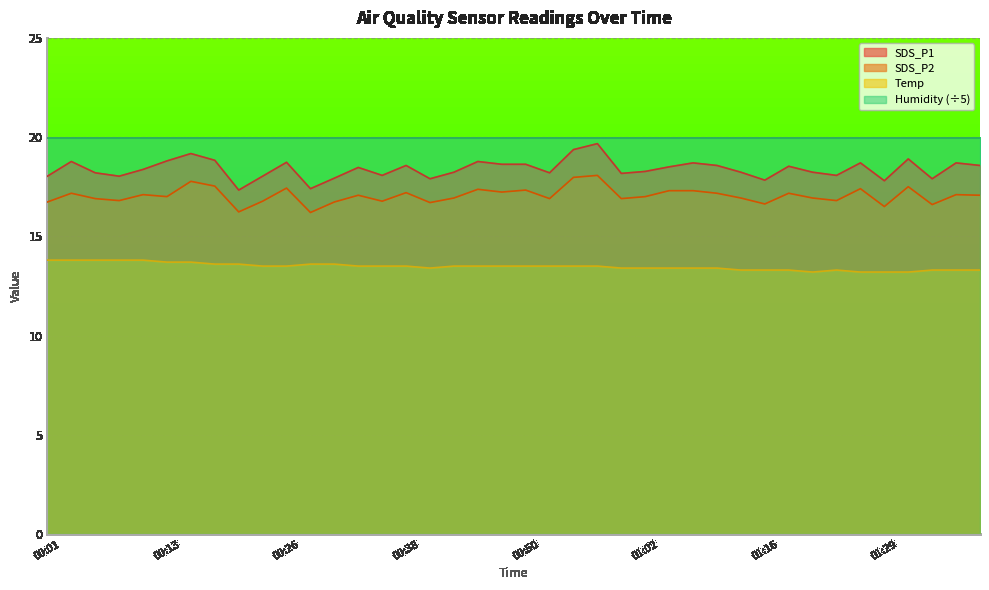

How many data points in SDS_P1 are less than 18?

7